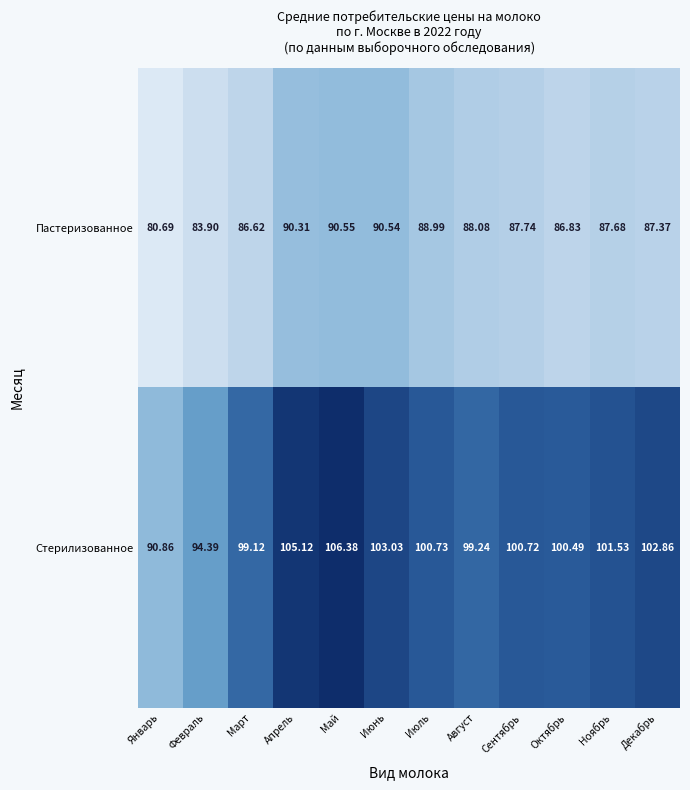

At how many categories does at least one series exceed 90?

12